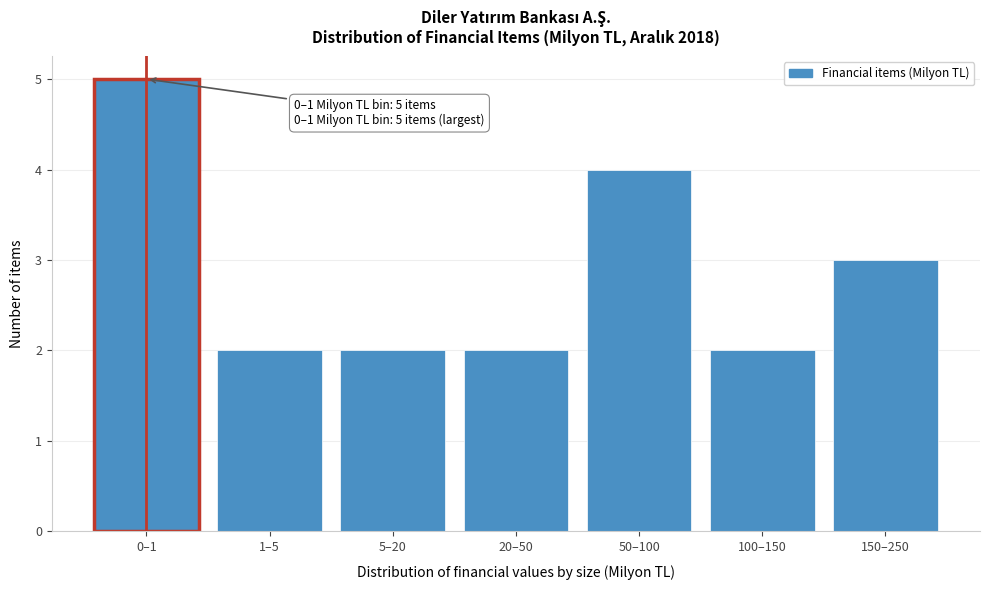

Reading left to right, list all the values displayed in this chart.

5	2	2	2	4	2	3